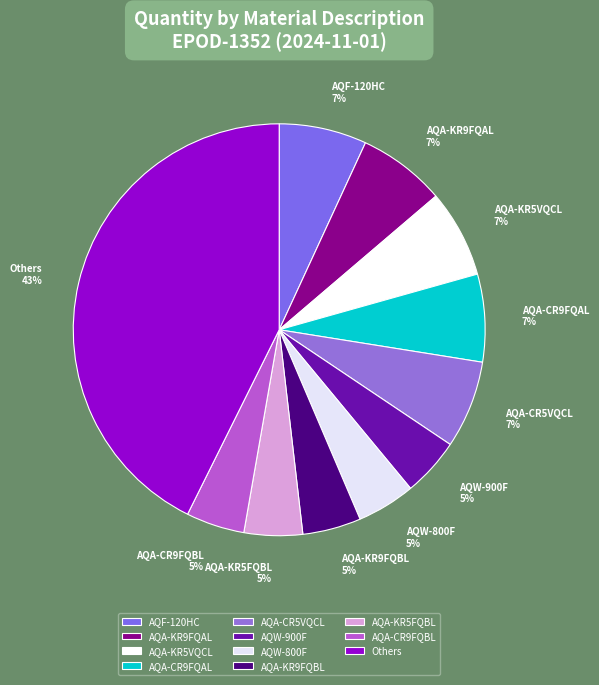

What is the ratio of the value at AQA-KR5FQBL to the value at AQW-900F?

1.0